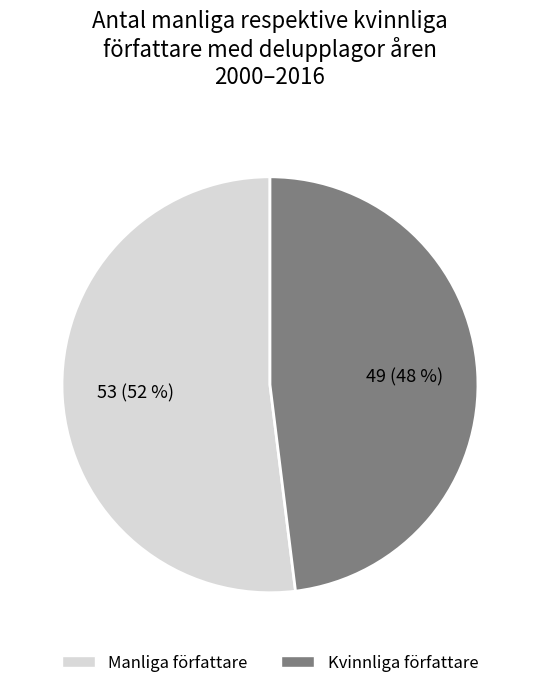

Is there any slice that represents more than half of the pie?

Yes